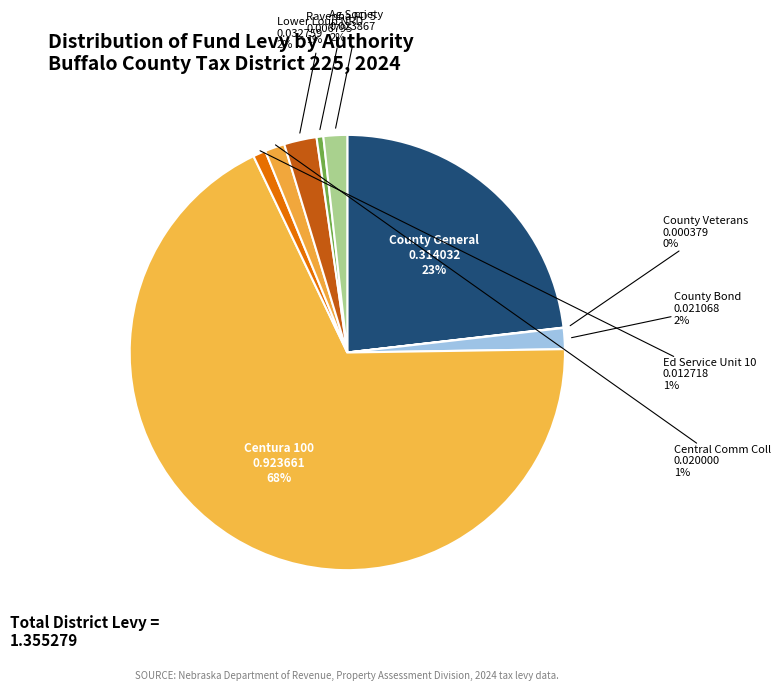

To the nearest percent, what is the average slice percentage?

11%